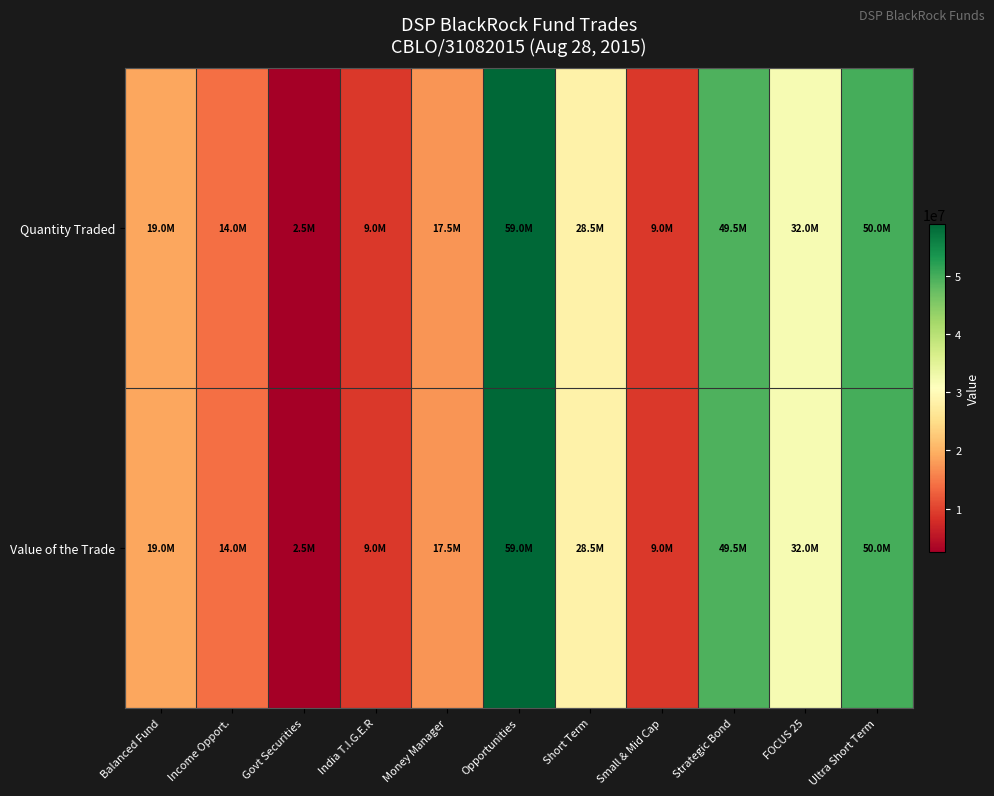

At how many categories does at least one series exceed 6542158?

10